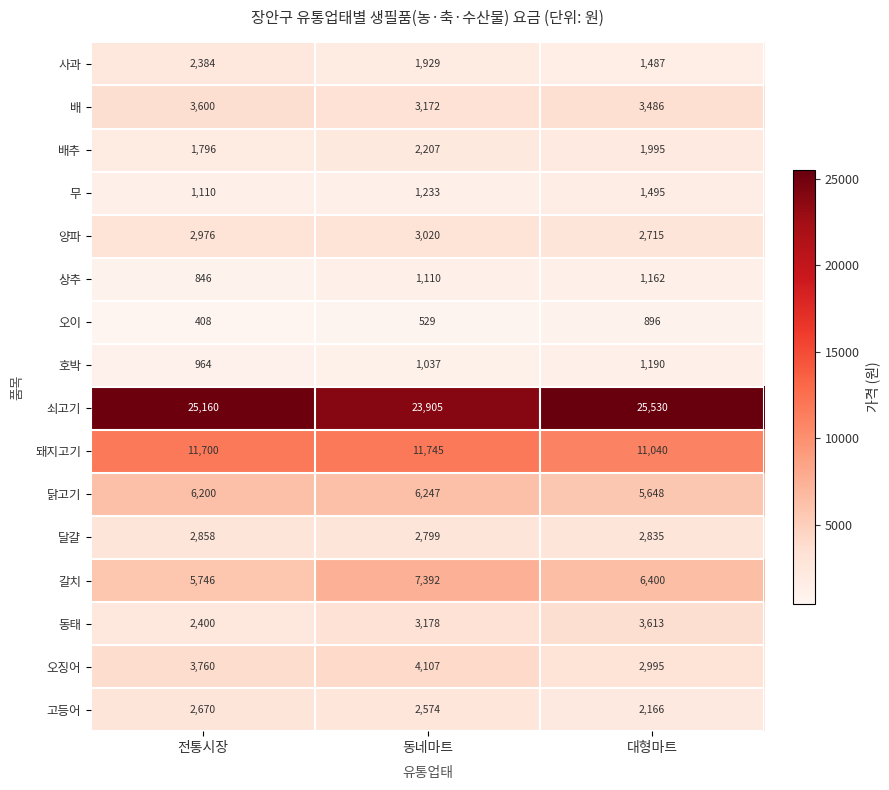

Which series changed the most between 동네마트 and 대형마트?

쇠고기